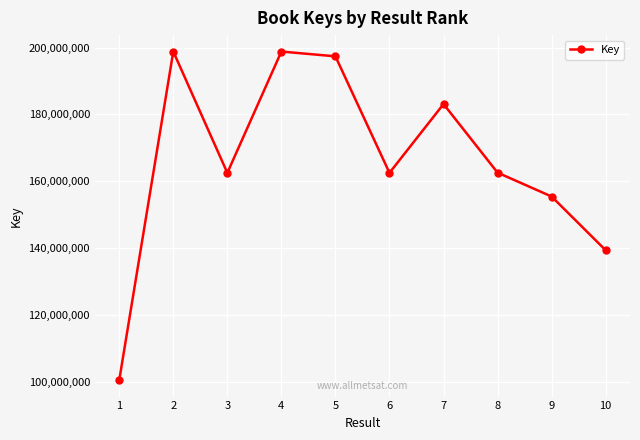

What is the sum of all values?

1660774166